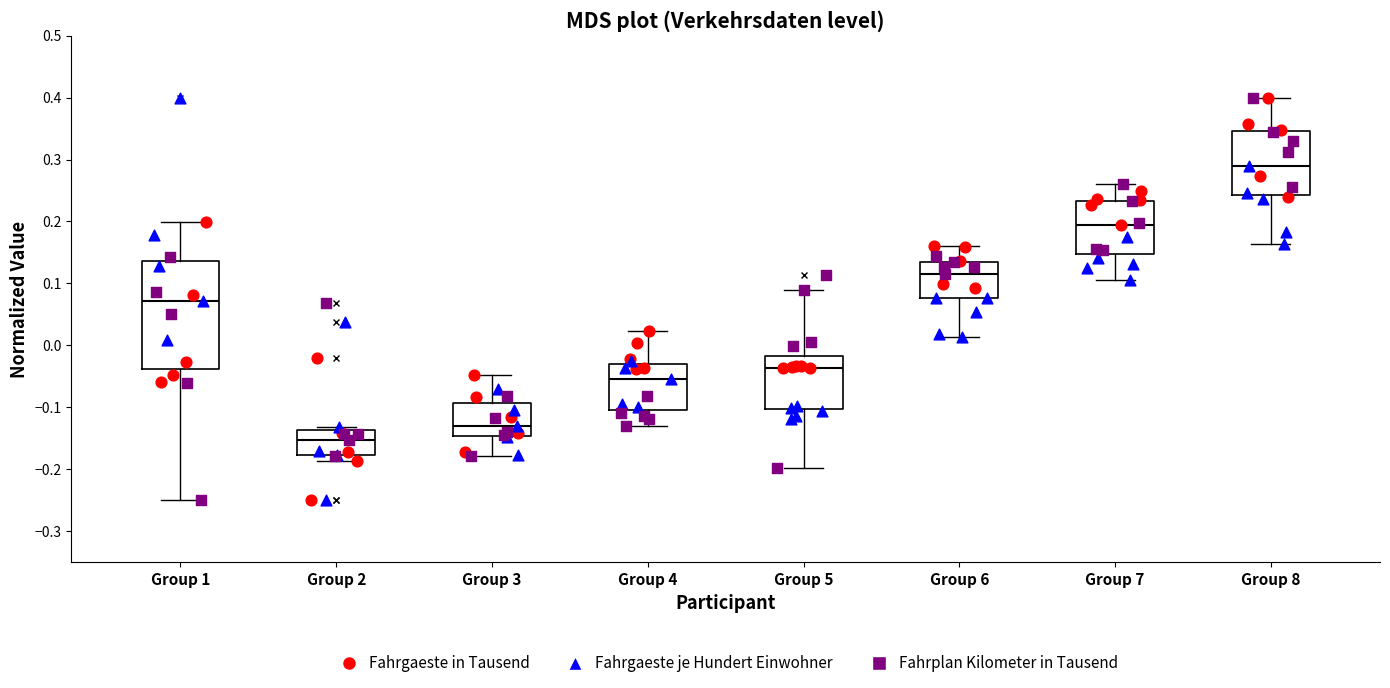

Where does the upper whisker of the box for Group 5 end on the y-axis? The values are not printed on the chart, so give them approximately, as read against the axis.

0.09